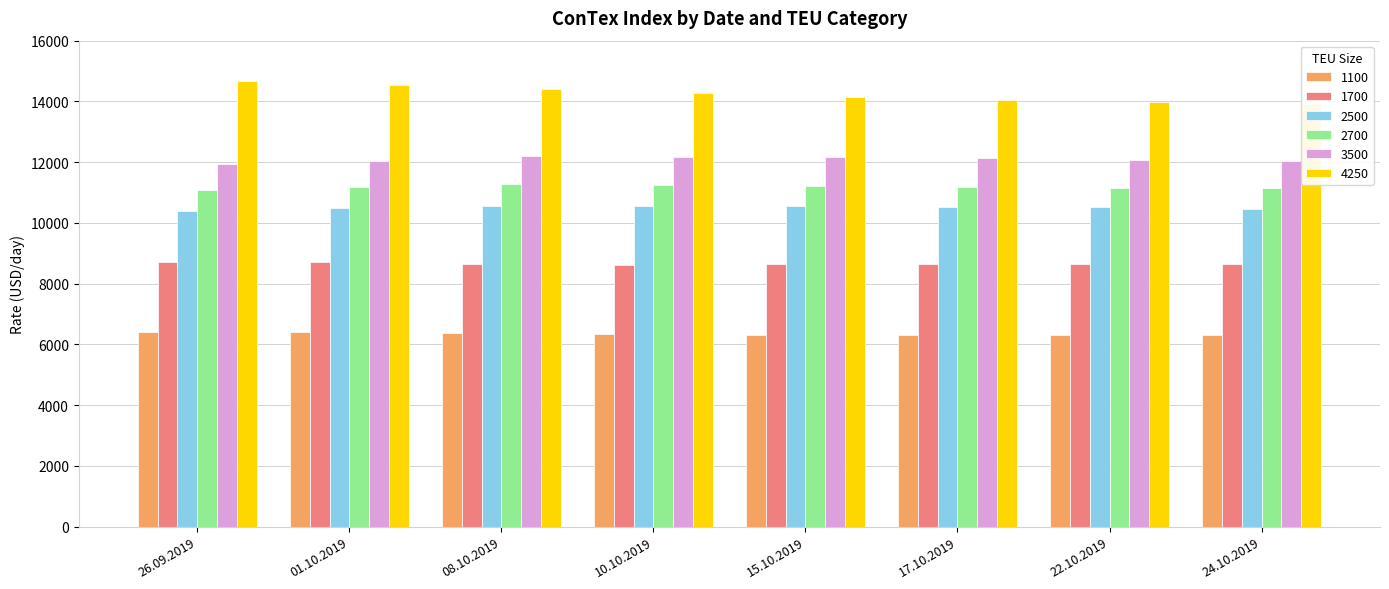

At which label does 3500 reach its minimum?

26.09.2019